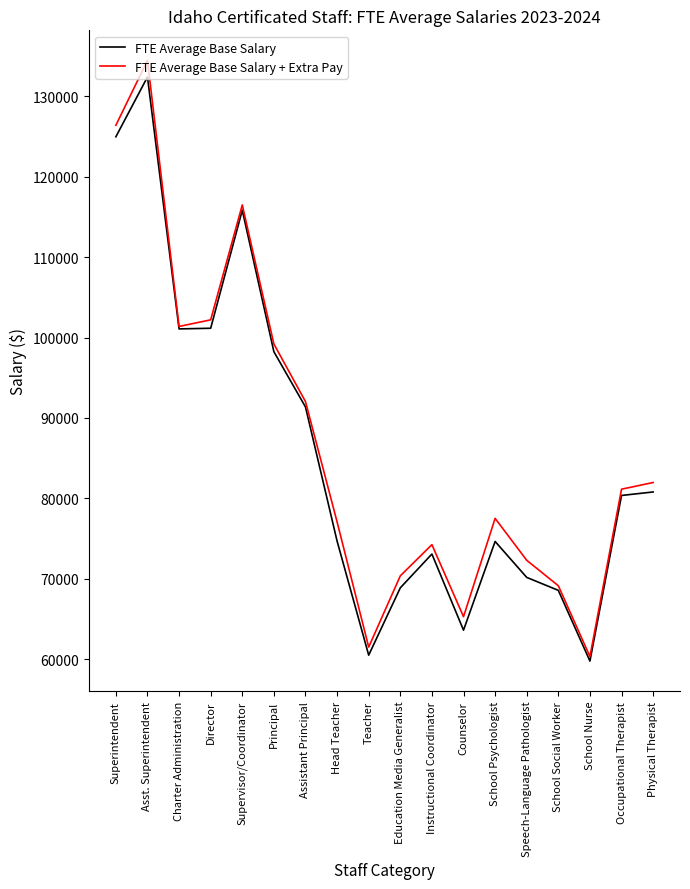

At Physical Therapist, list the series in order from largest to smallest.

FTE Average Base Salary + Extra Pay, FTE Average Base Salary